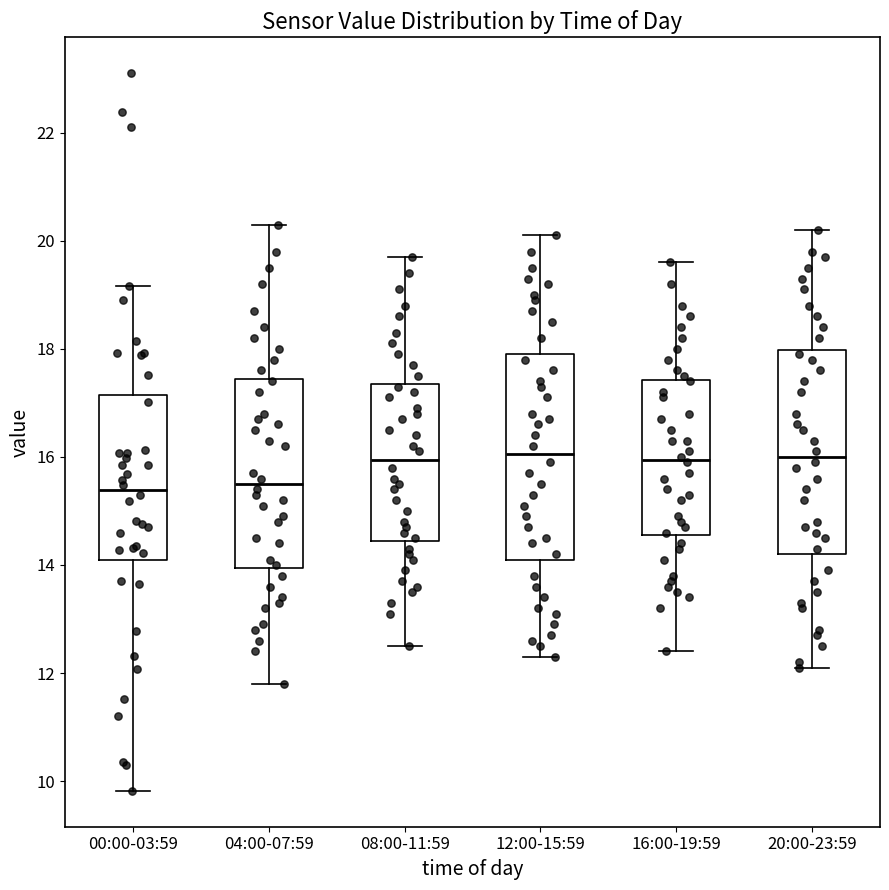

Where does the lower whisker of the box for 00:00-03:59 end on the y-axis? The values are not printed on the chart, so give them approximately, as read against the axis.

9.8